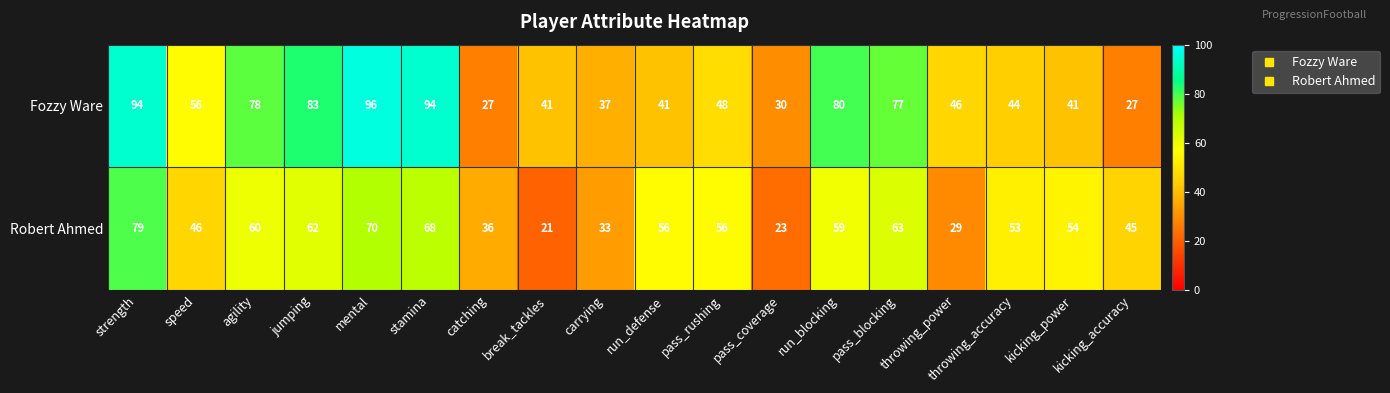

What is the greatest value displayed?

96